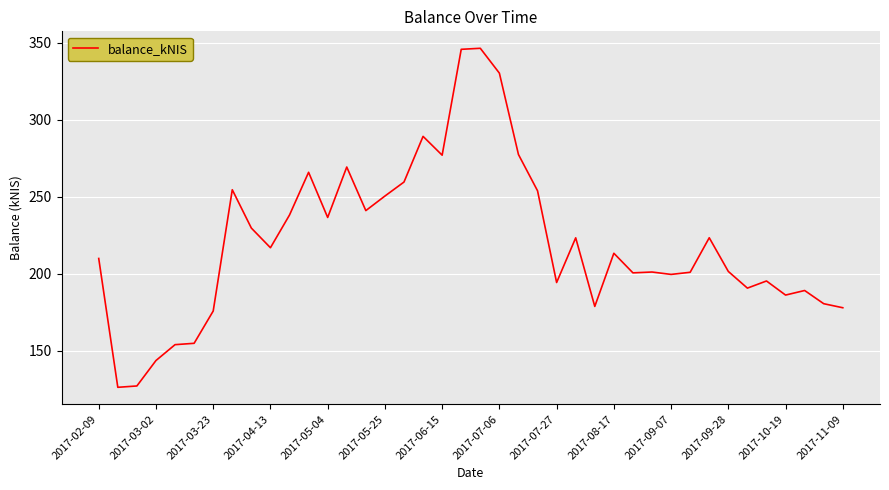

True or false: there are more than 1 points higher than both neighbors.

True